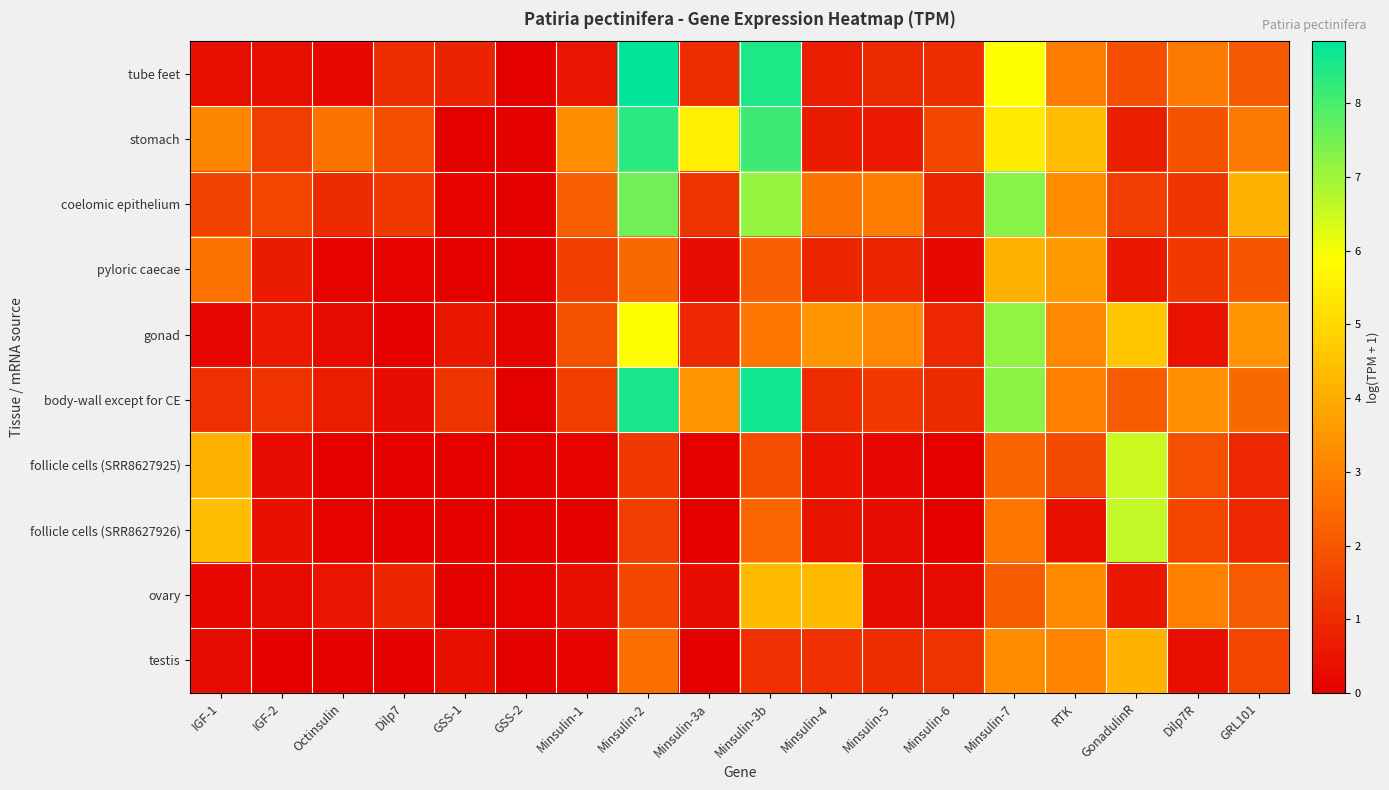

At which category is the sum across all series the highest?

Minsulin-2